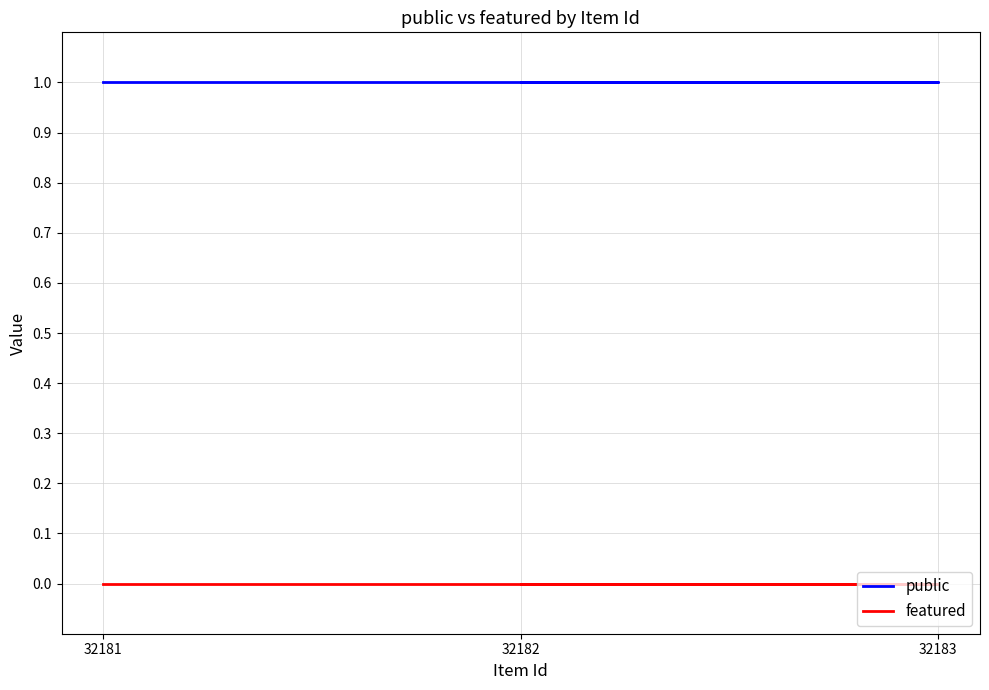

At which category is the sum across all series the highest?

32182